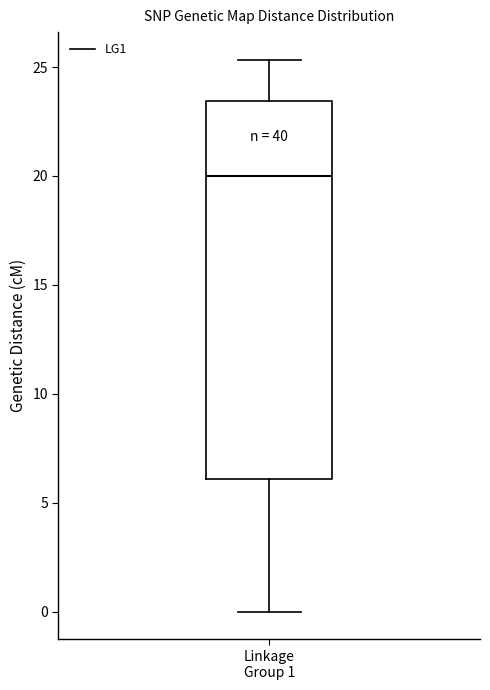

Transcribe this box plot: give where the median line is, the range the box spans, and where the two whiskers end, as read against the y-axis. The values are not printed on the chart, so give them approximately, as read against the axis.

median 20.0, box 6.0 to 23.5, whiskers 0.0 to 25.5